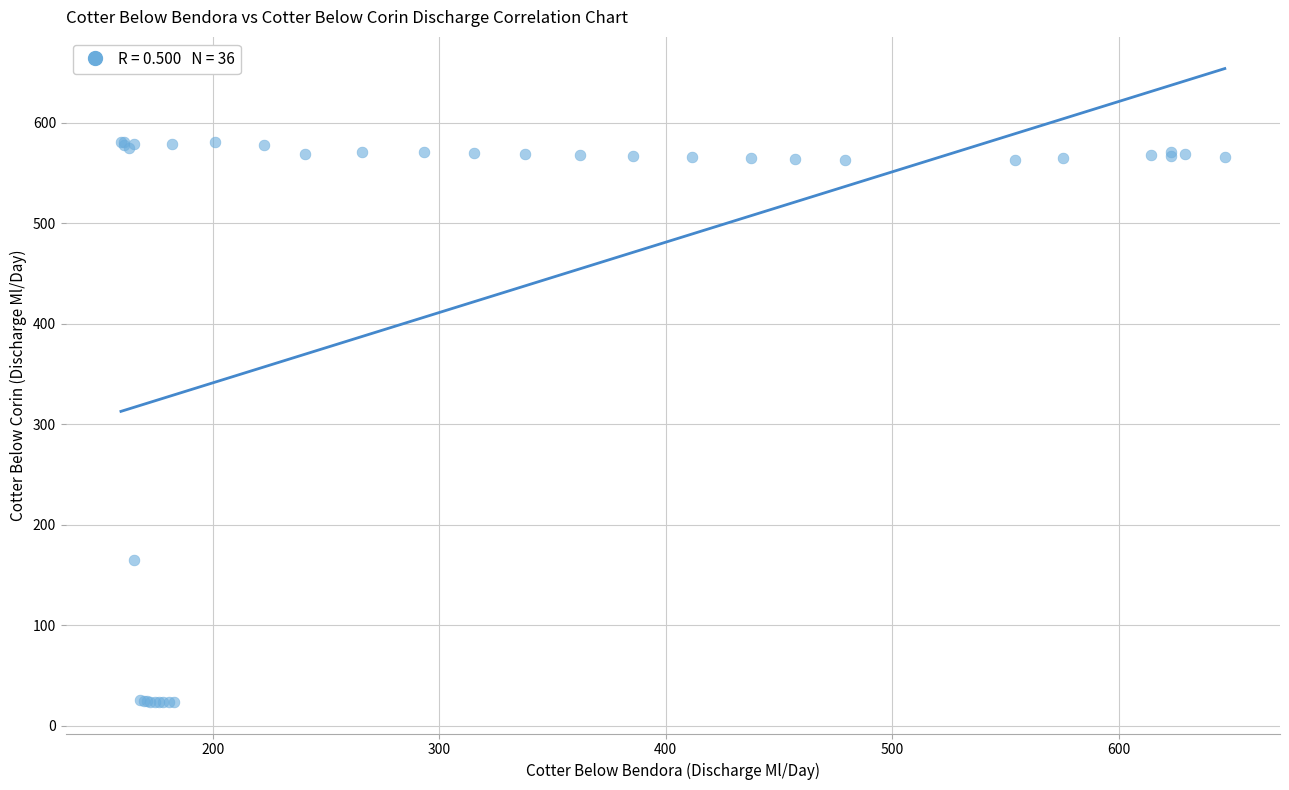

What Y value in the scatter plot is closest to 302?

165.4